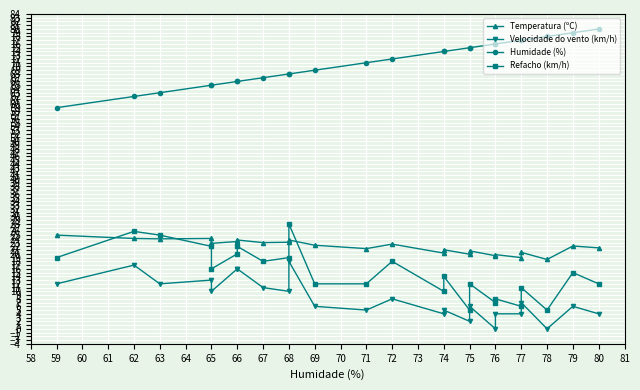

Rank the series at 79 from highest to lowest value.

Humidade (%), Temperatura (ºC), Refacho (km/h), Velocidade do vento (km/h)